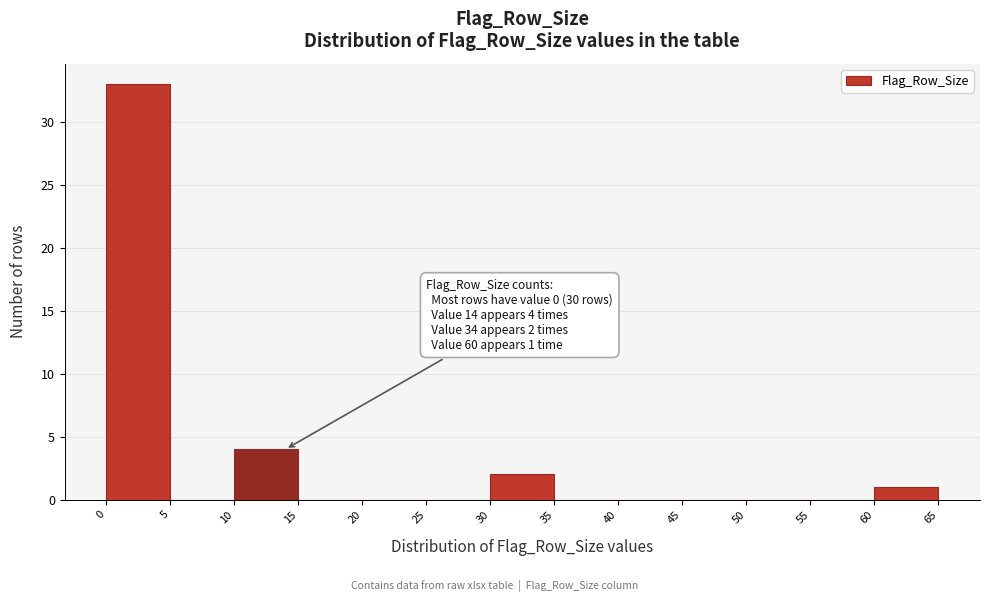

Over which range of the x-axis is the bar tallest?

0 to 5